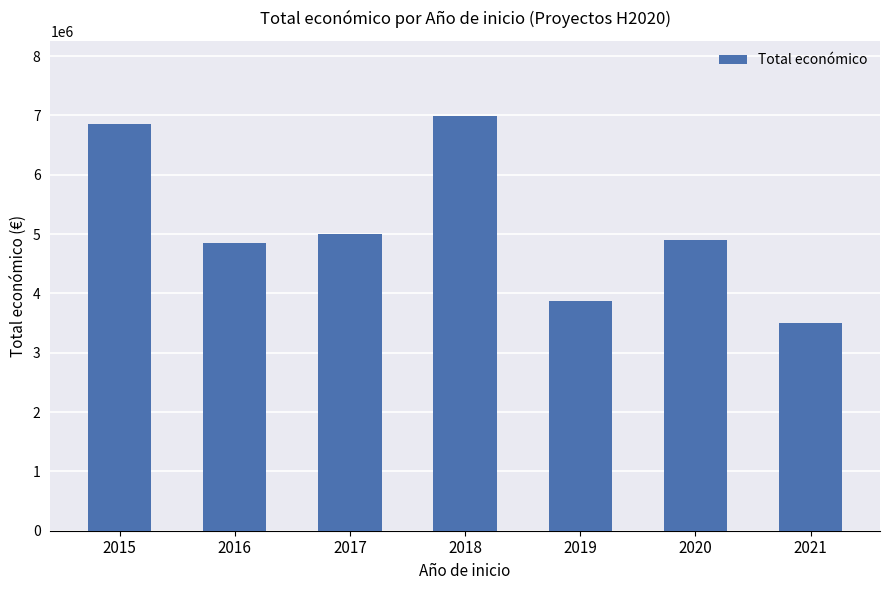

Reading left to right, extract all data points from this chart.

6850000	4847673	4999927	6999771	3873244	4901174	3499724